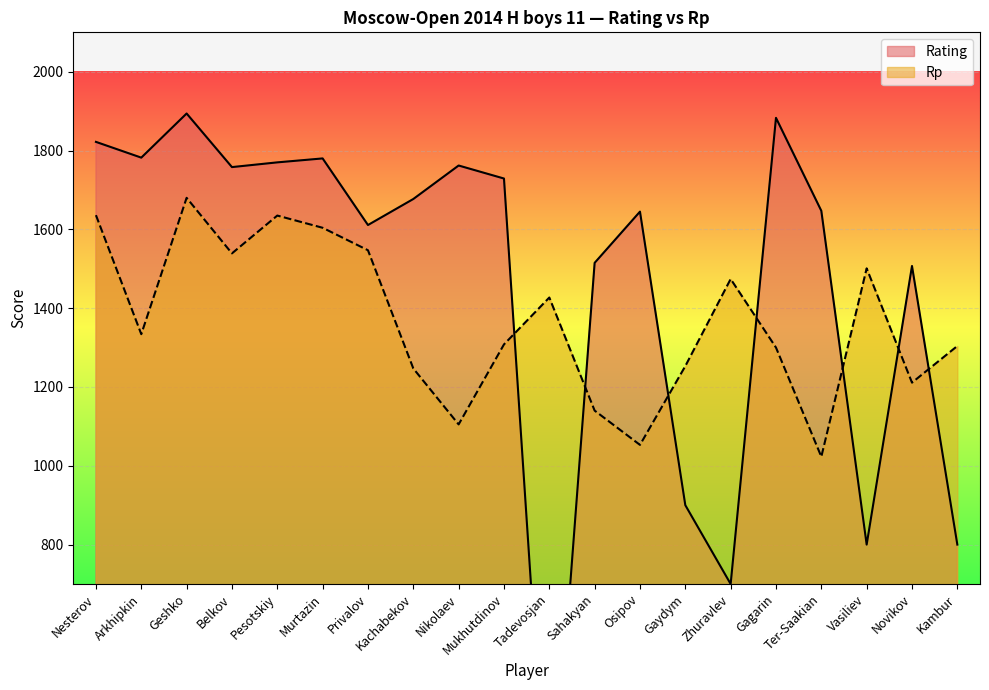

Which has a higher value, Kambur or Mukhutdinov?

Mukhutdinov